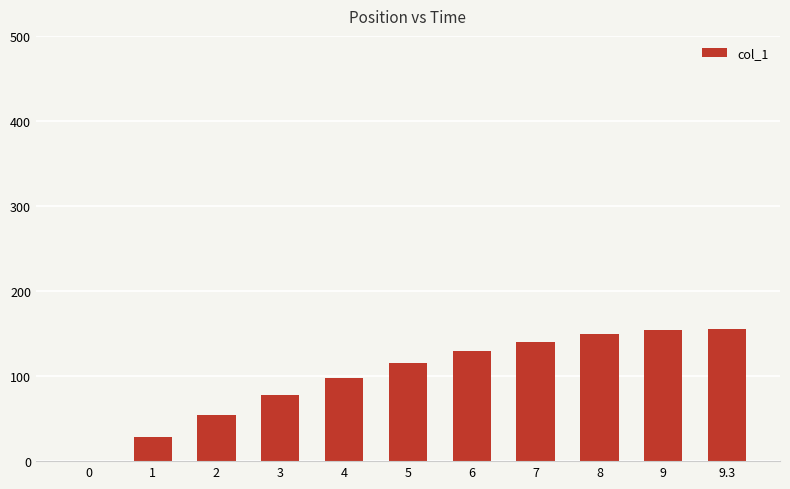

Is it true that the value at 9.3 is 270.4?

False